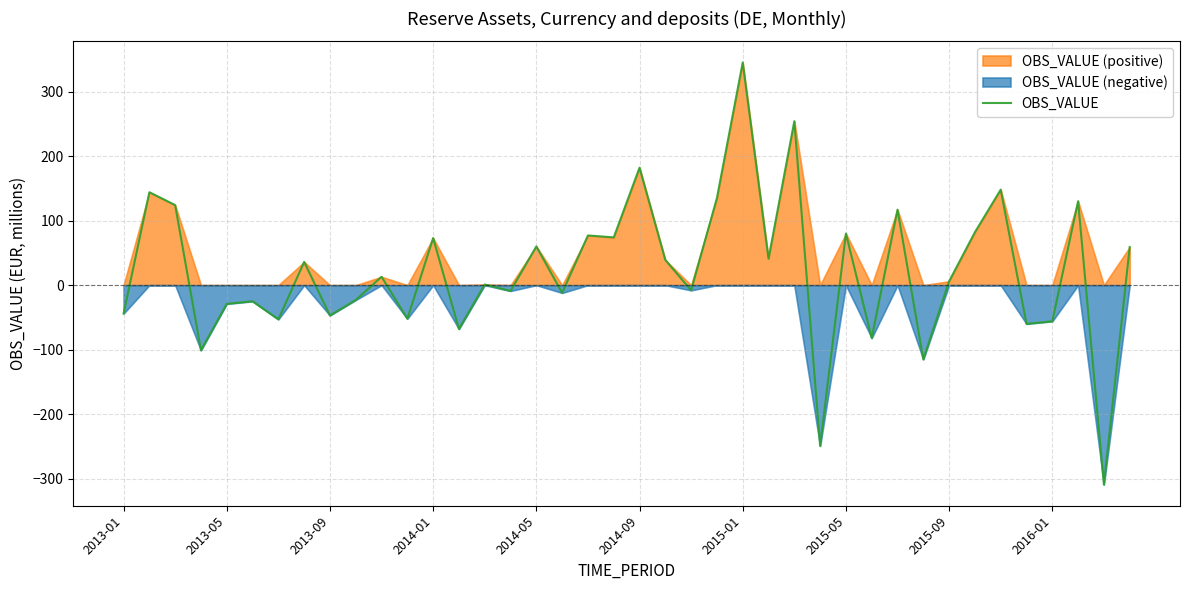

Reading left to right, list all the values displayed in this chart.

-44	144	124	-101	-29	-25	-53	36	-47	-23	13	-52	73	-68	1	-9	60	-12	77	74	182	39	-8	135	345	41	254	-249	80	-82	117	-115	6	82	148	-60	-56	130	-309	59